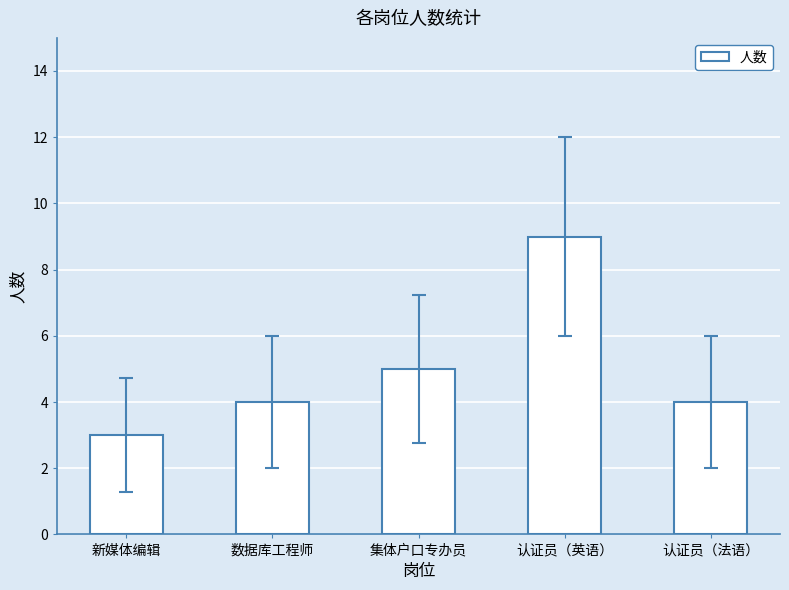

What is the sum of the values at 认证员（英语） and 新媒体编辑?

12